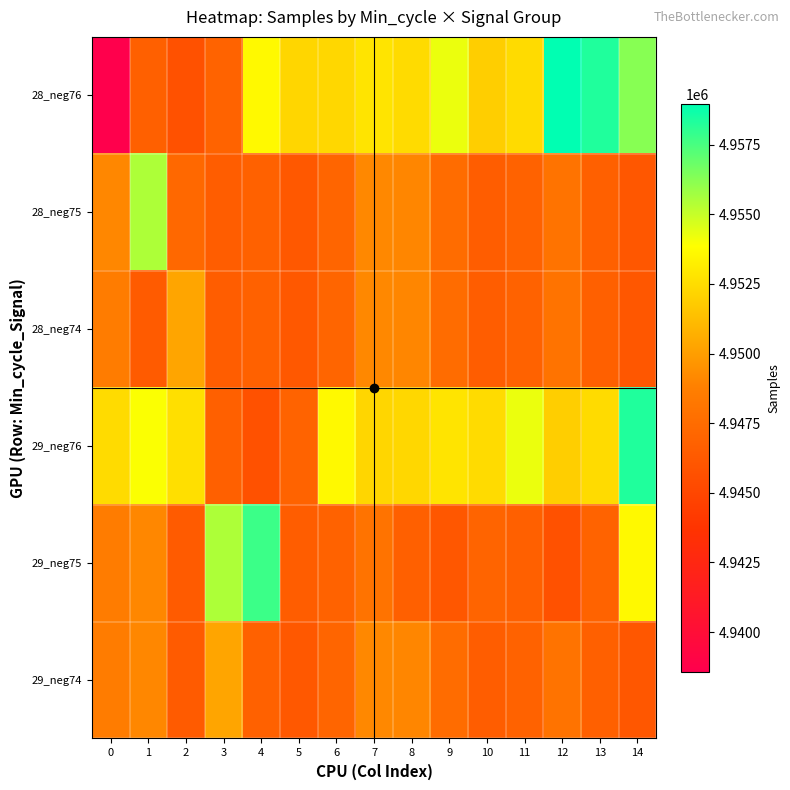

At which category is the sum across all series the highest?

14